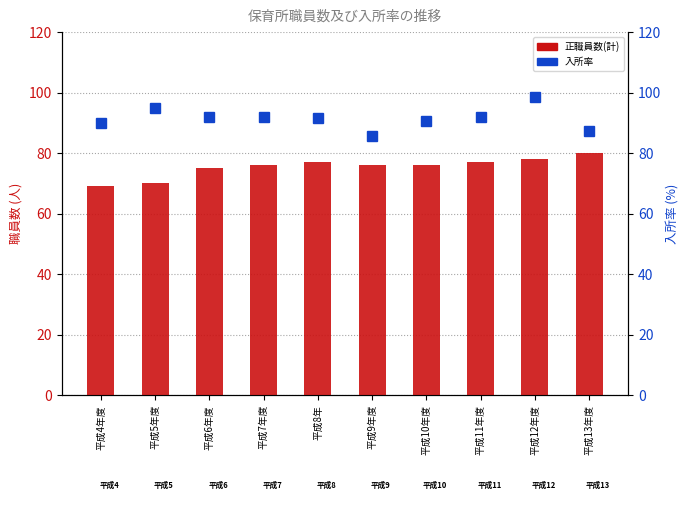

Which series has the largest total across all categories?

入所率